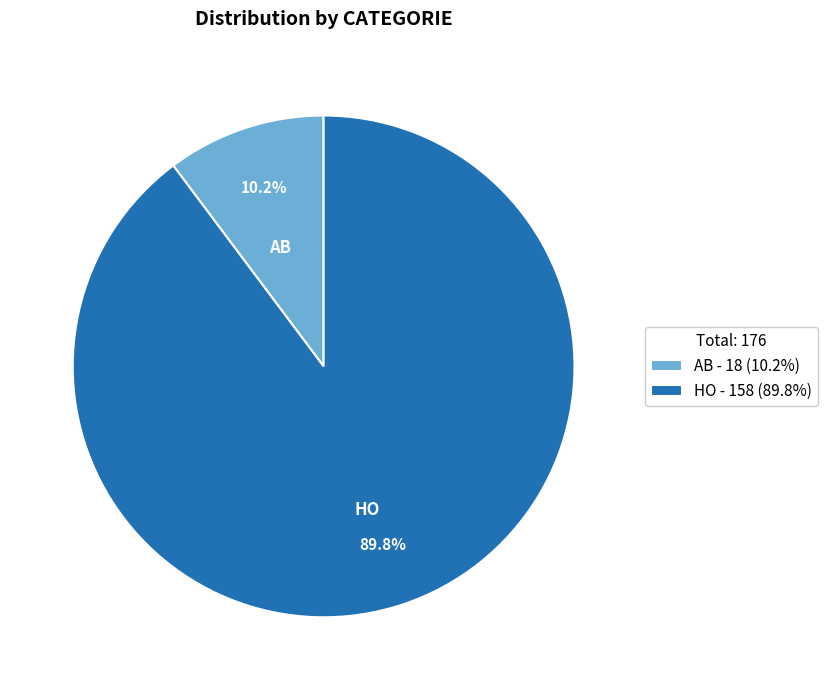

To the nearest percent, what portion does AB represent?

10%